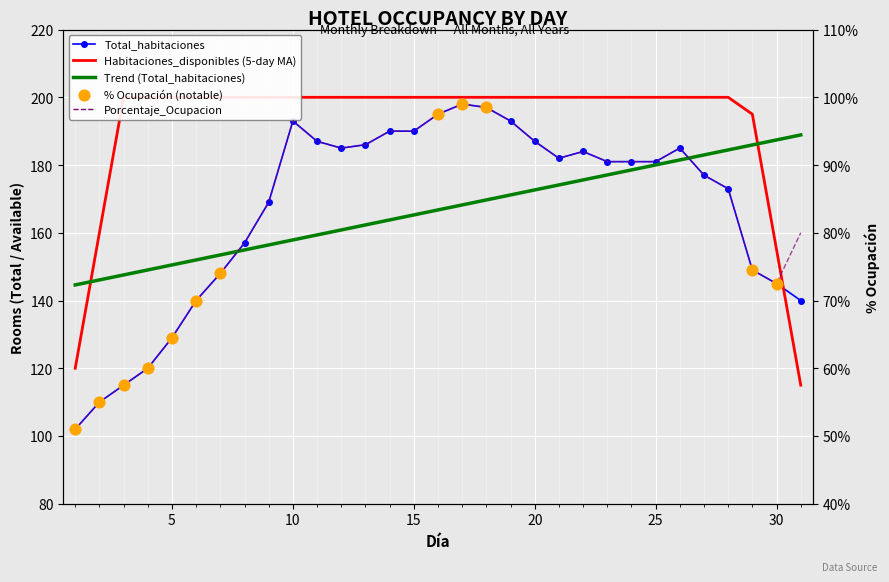

Which series has the largest Y range (max minus min)?

Total_habitaciones